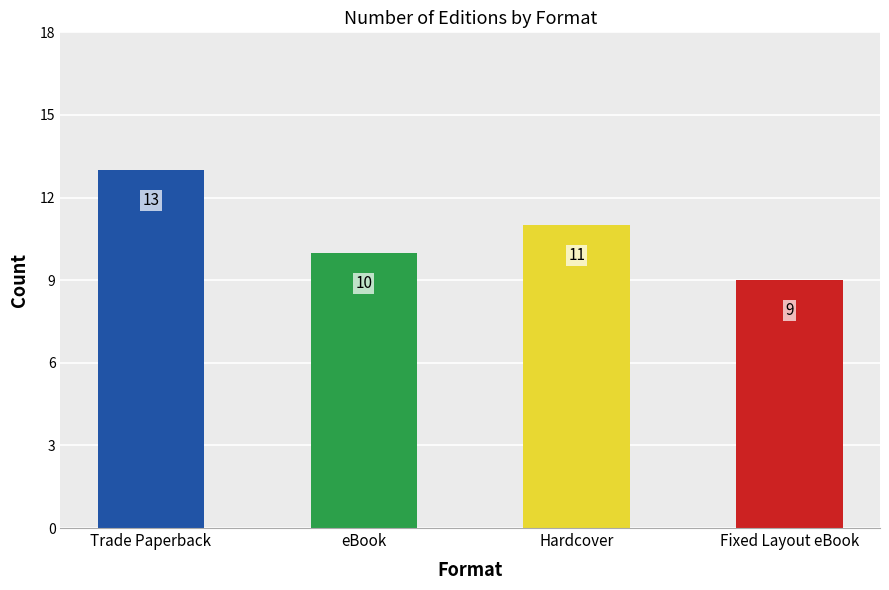

Reading left to right, extract all data points from this chart.

Trade Paperback=13	eBook=10	Hardcover=11	Fixed Layout eBook=9